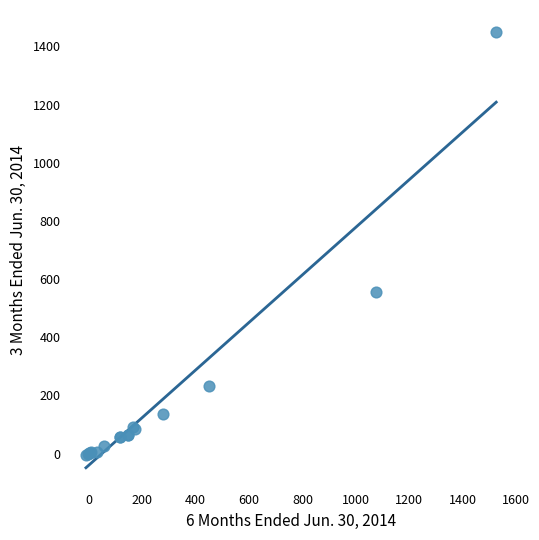

What Y value in the scatter plot is closest to 722?

555.6